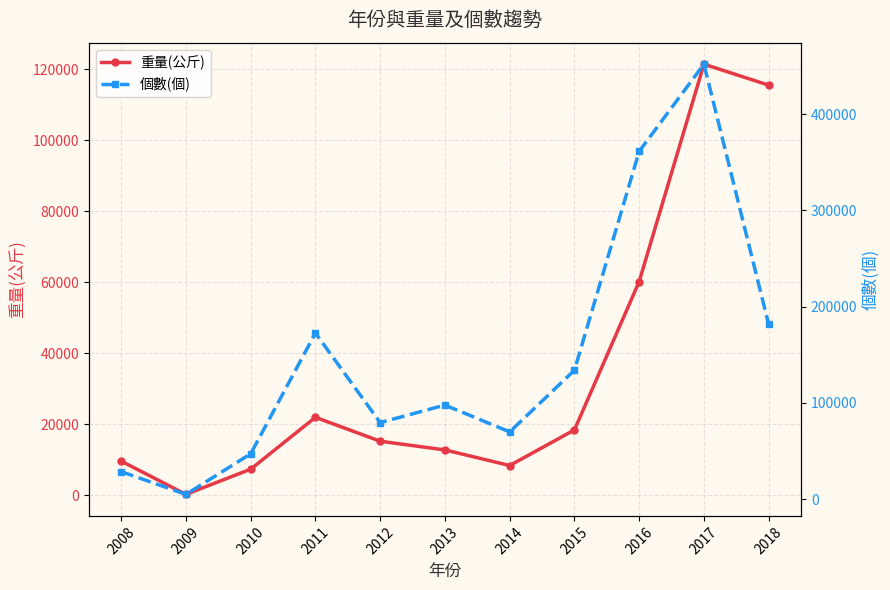

What is the difference between the highest and lowest values at 2013?

84914.6